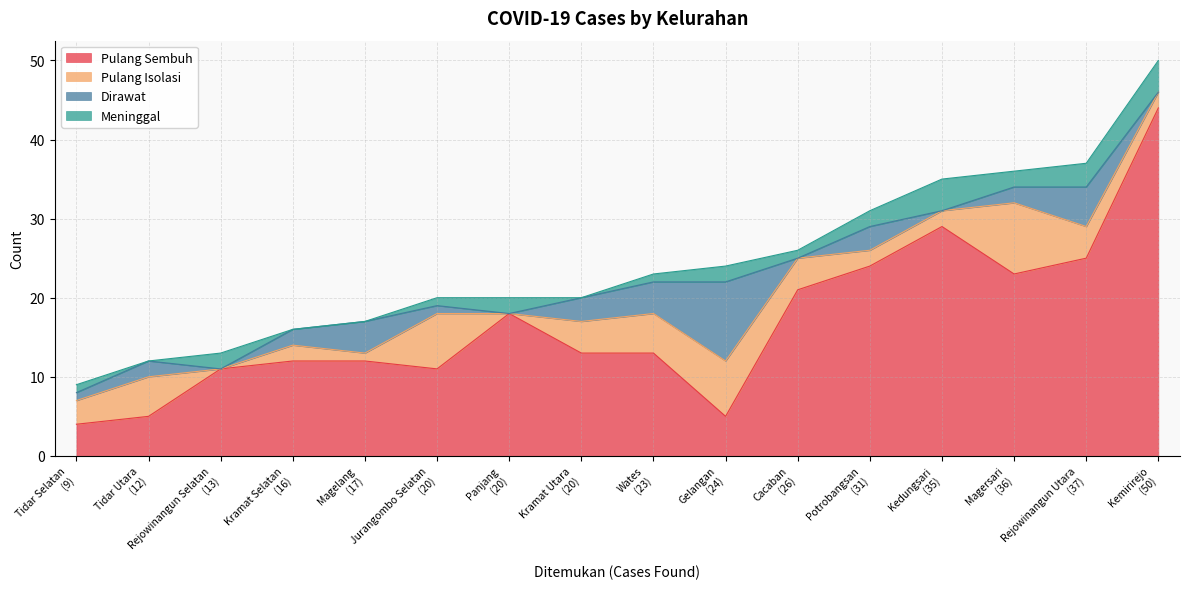

What is the lowest value of the Pulang Sembuh series?

4